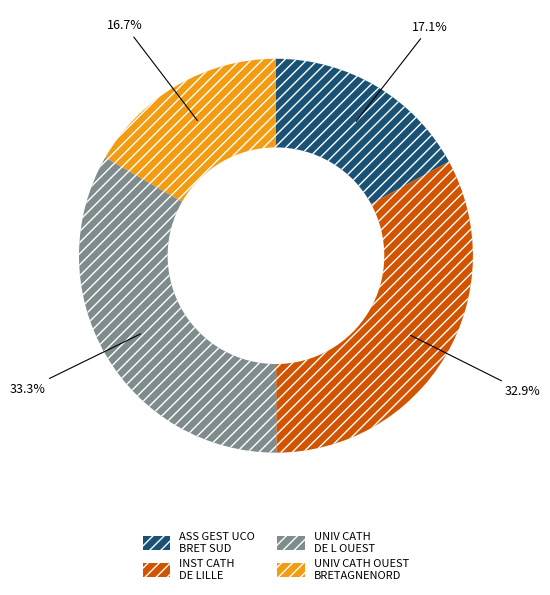

Does any single category account for the majority?

No